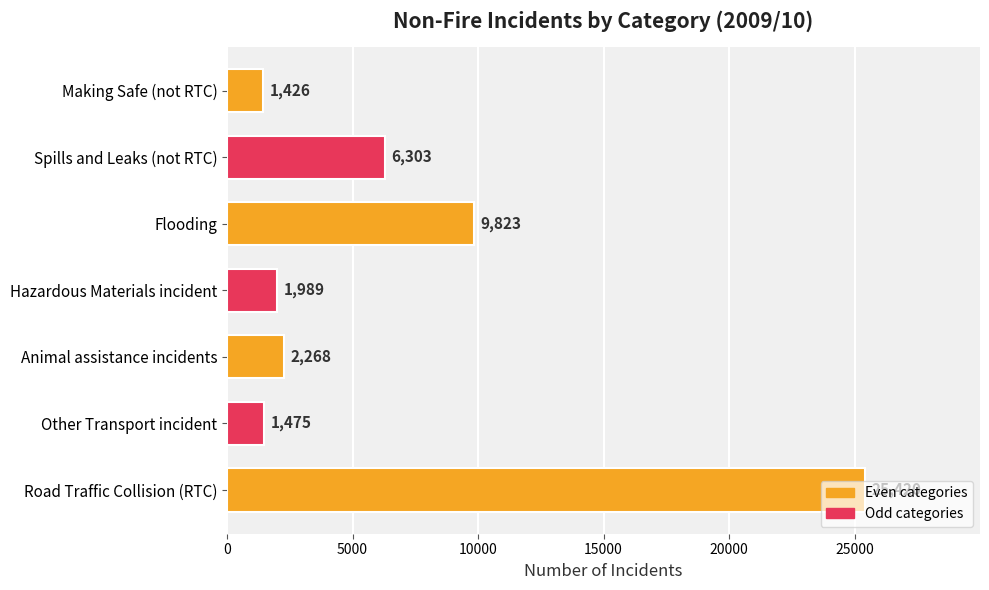

The value at Hazardous Materials incident is 3186. True or false?

False